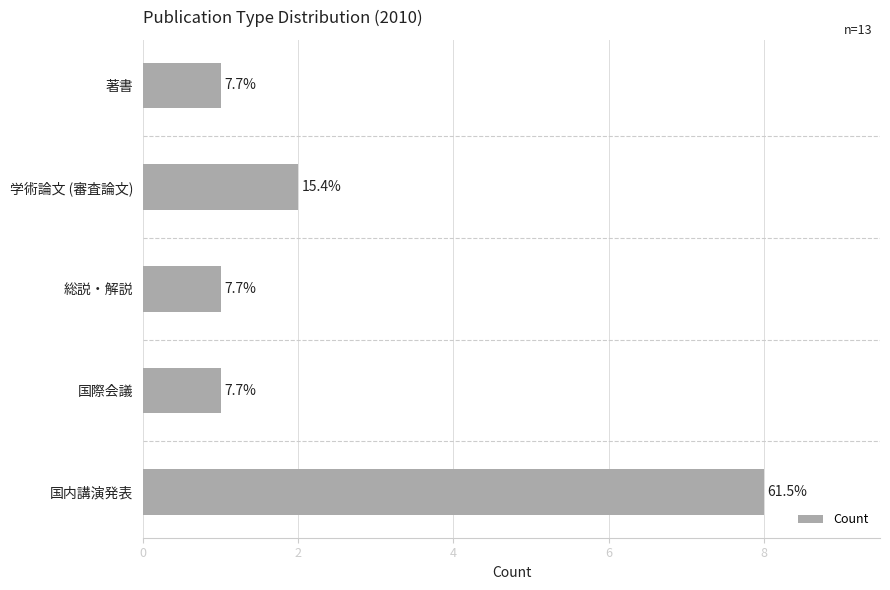

Does the chart contain any negative values?

No